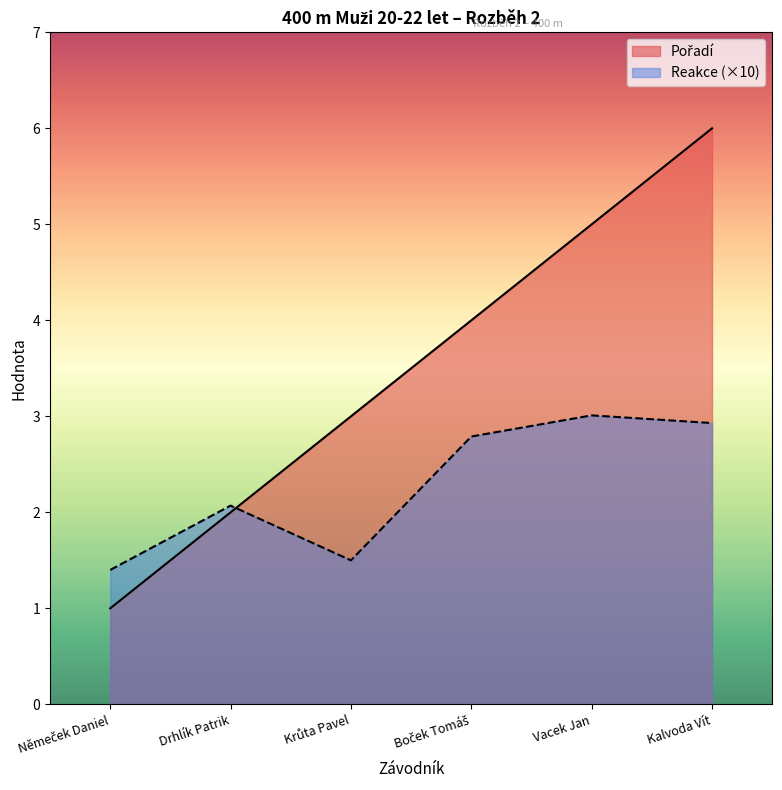

What is the value of the Pořadí point at the 2nd from the left?

2.0